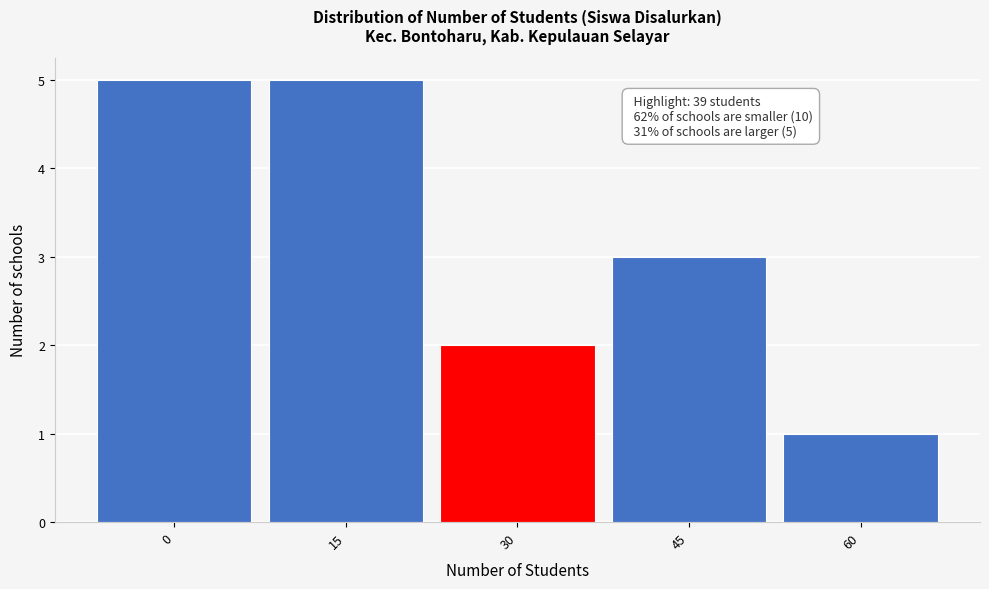

Reading left to right, what are all the values shown in this chart?

0=5	15=5	30=2	45=3	60=1